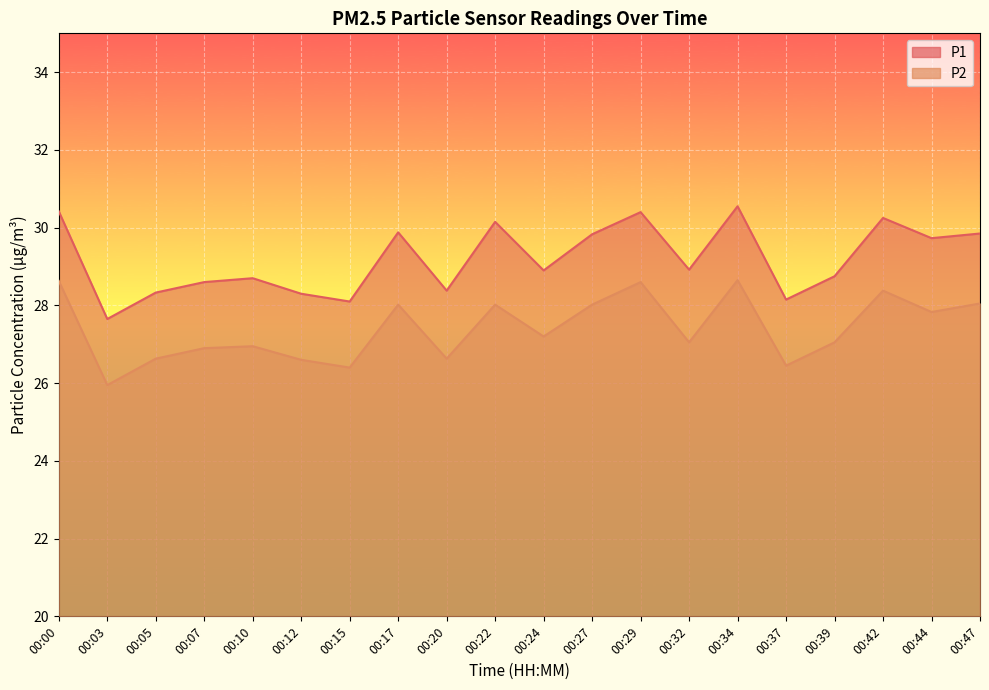

True or false: P2 and P1 cross at least once.

False